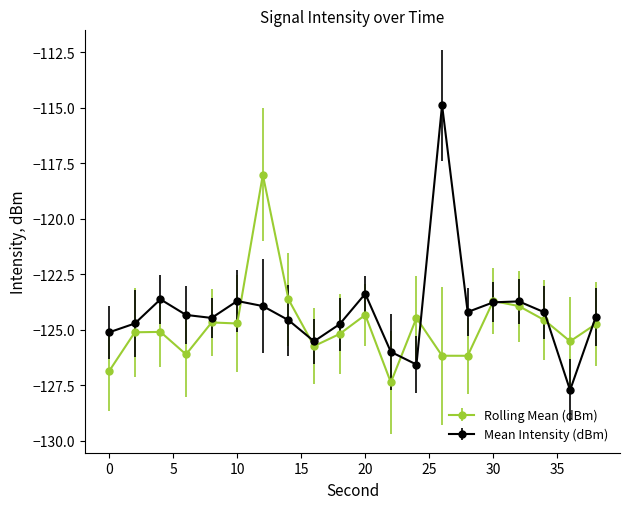

Count the number of categories in the chart.

20